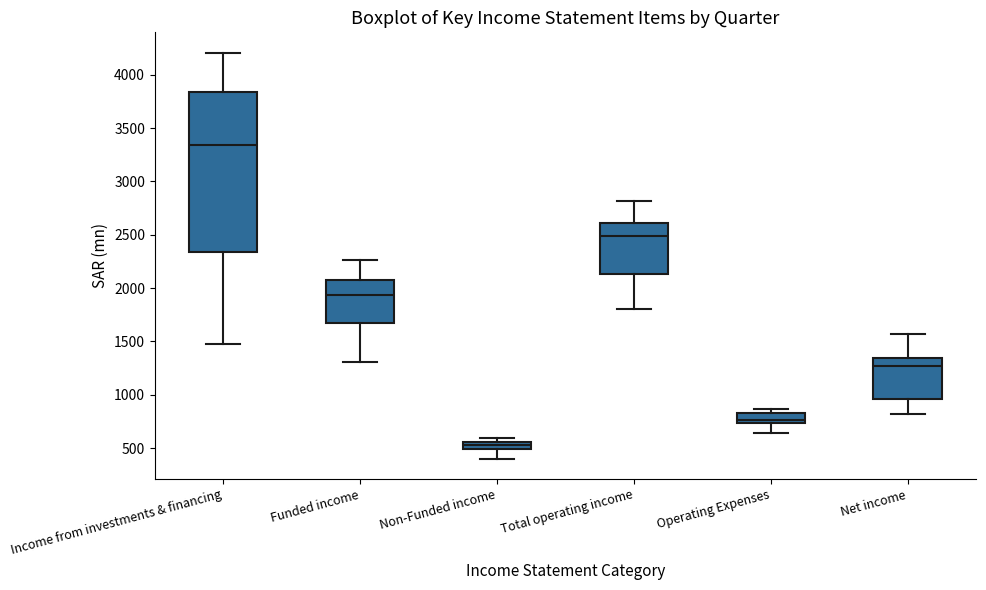

Which box's median line is the lowest?

Non-Funded income